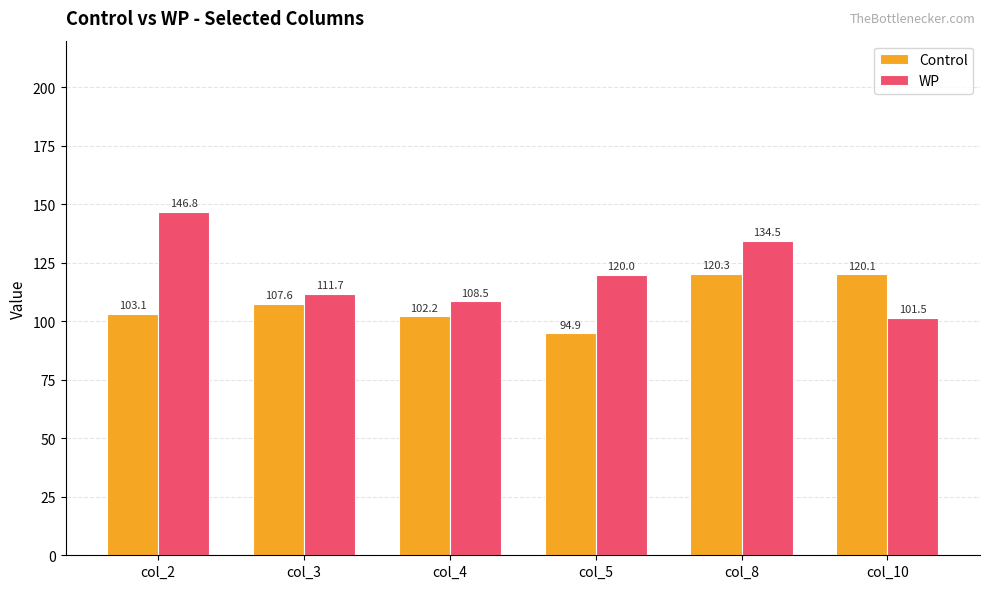

Between col_4 and col_5, which series saw the biggest shift?

WP